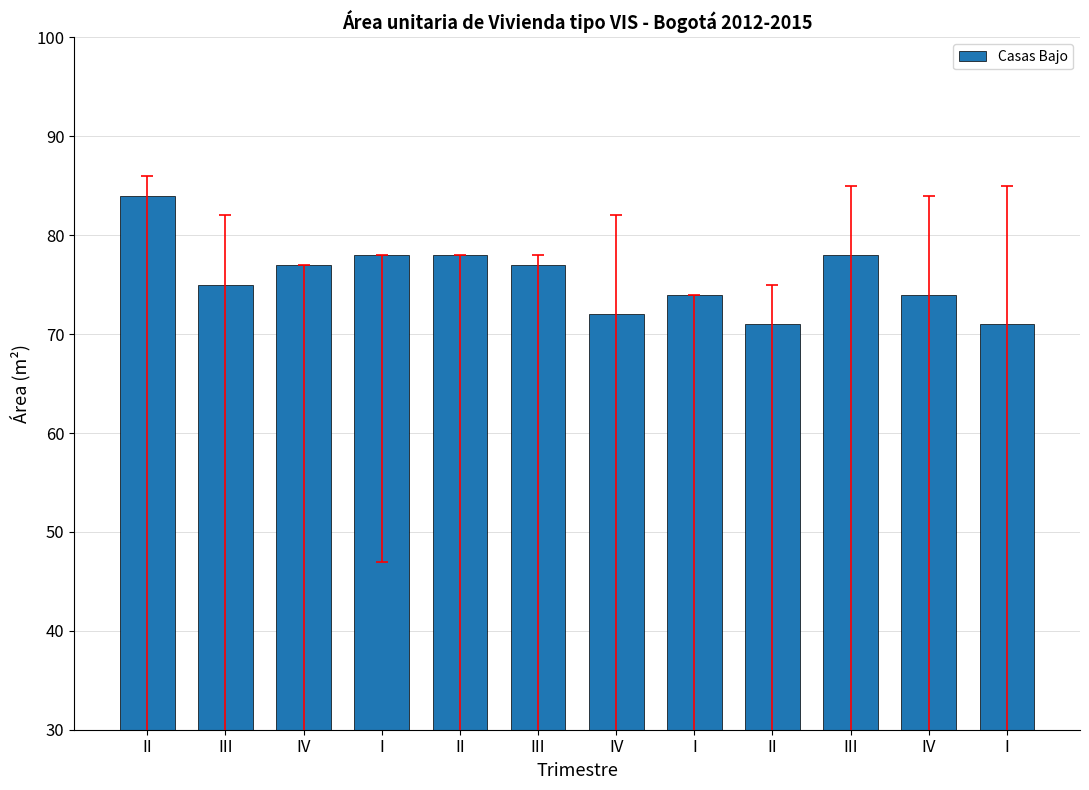

Does the chart contain stacked bars?

No